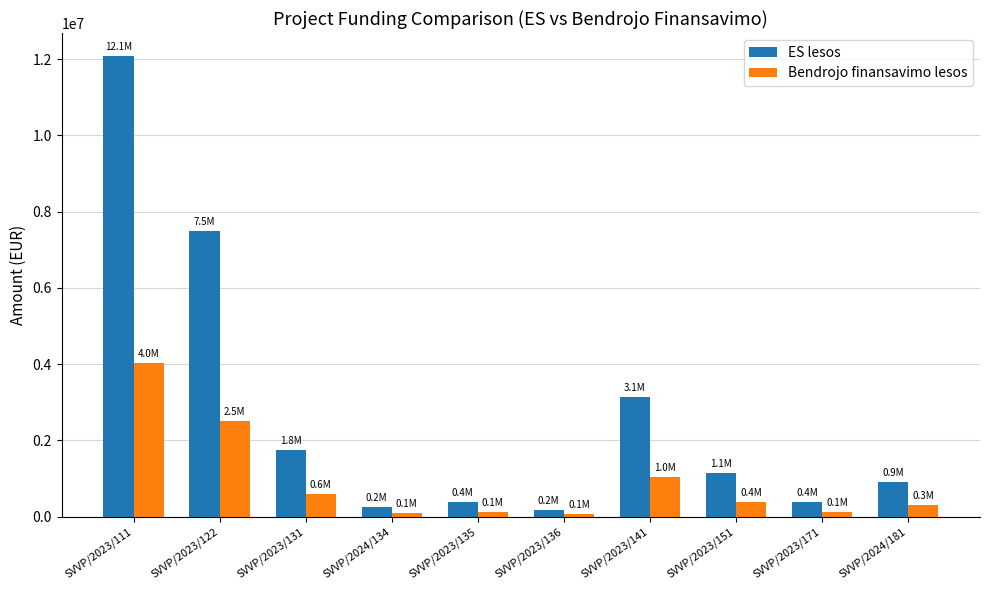

List the series in order of their overall mean, highest first.

ES lesos, Bendrojo finansavimo lesos